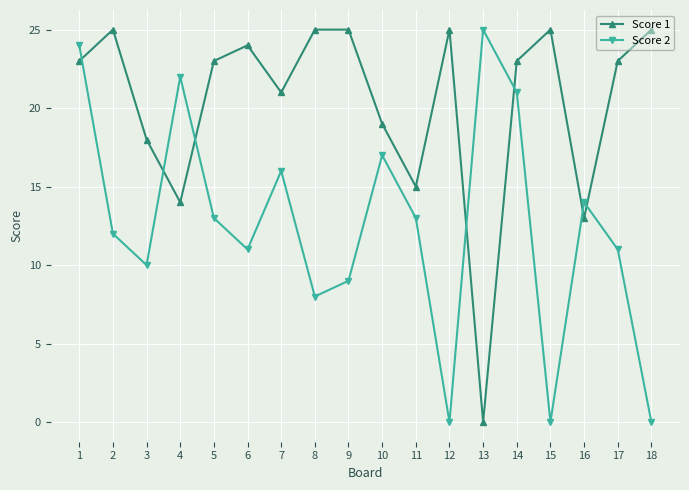

Where is the first local minimum for Score 2?

3